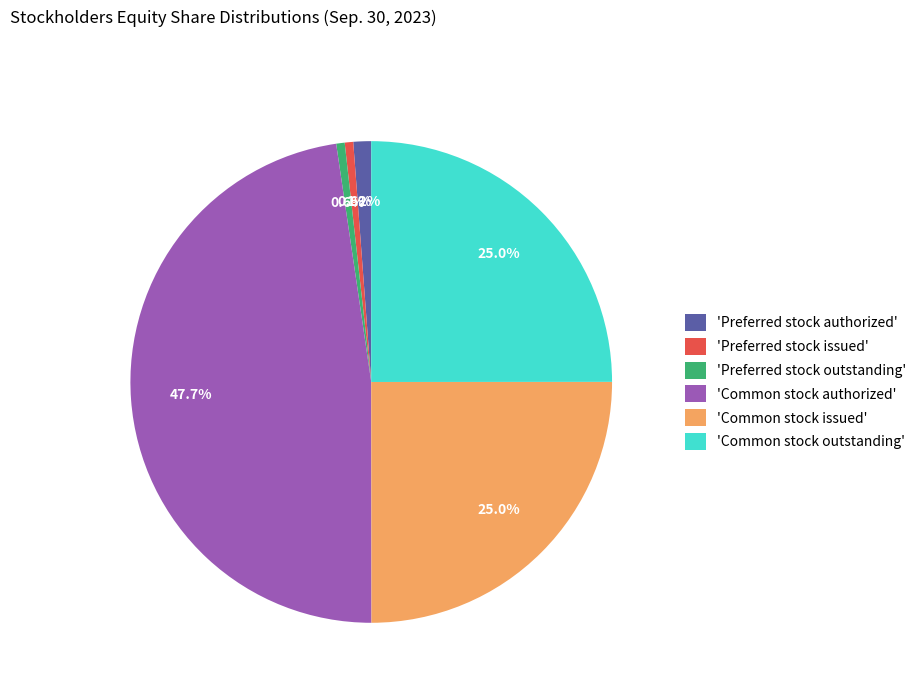

Which category has the biggest portion of the pie?

'Common stock authorized'